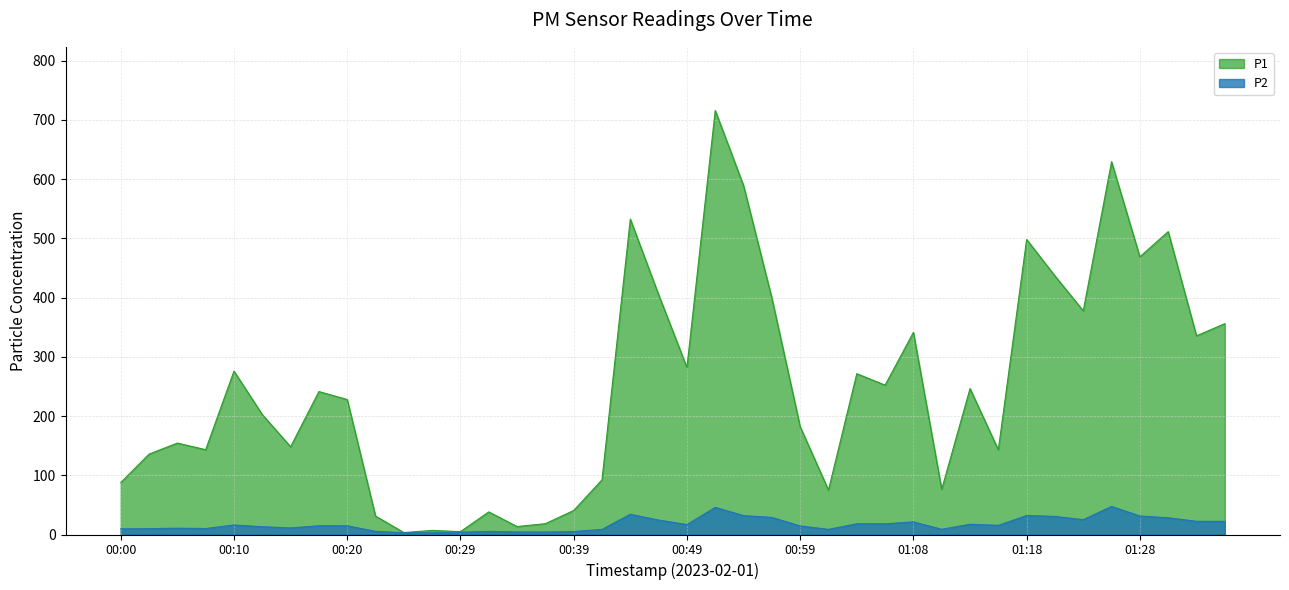

What is the spread (max minus min) of values at 00:15?

137.1